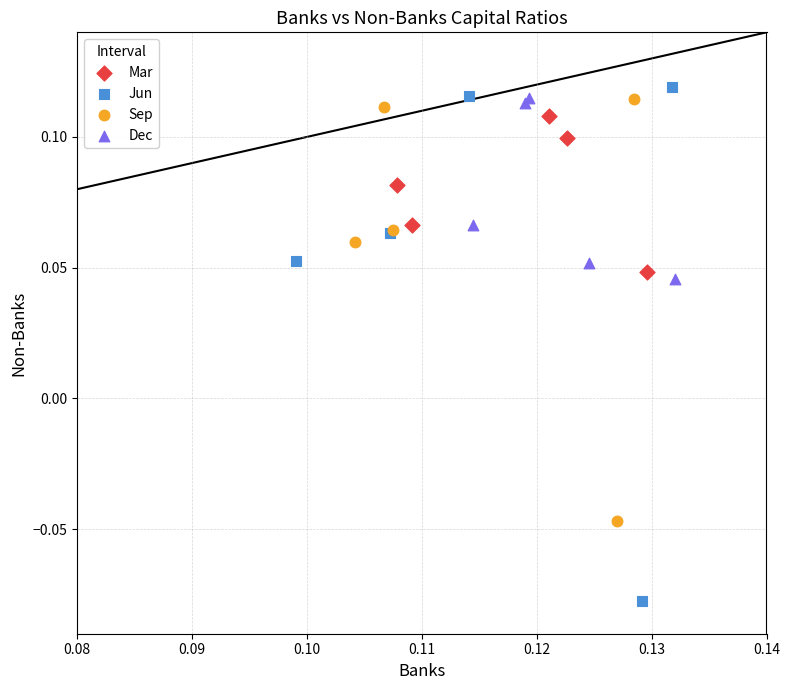

Which series contains the highest Y value?

Jun